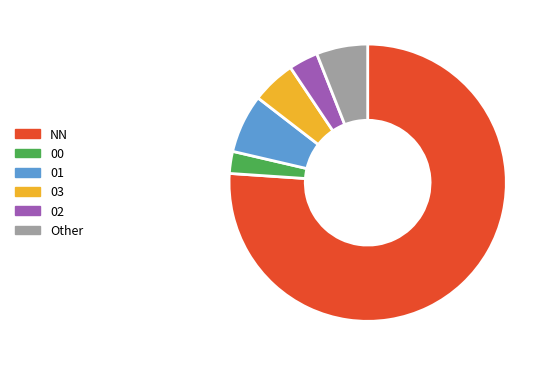

Does NN account for over 50% of the chart?

Yes